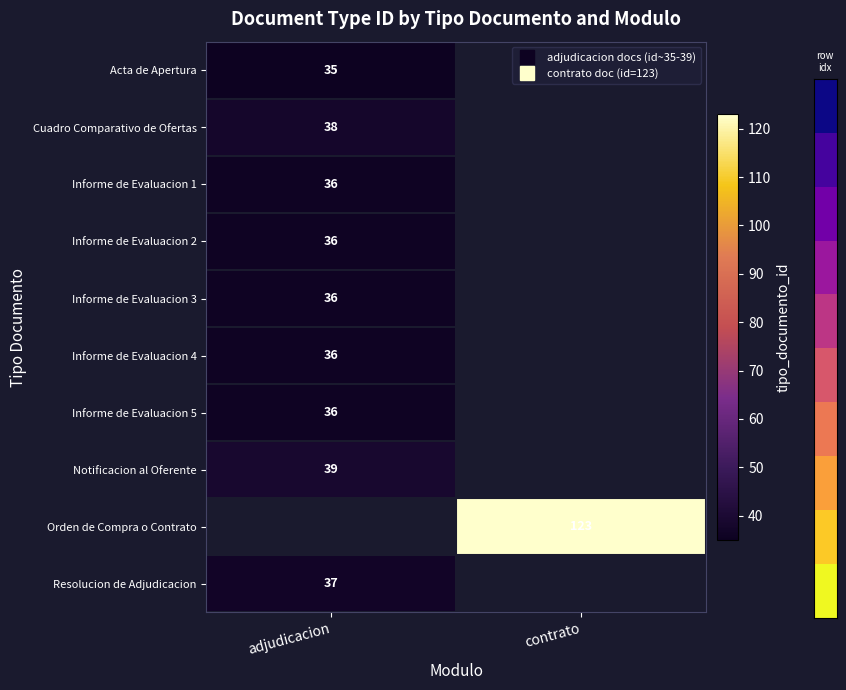

Rank the categories by Informe de Evaluacion 4 value from lowest to highest.

adjudicacion, contrato